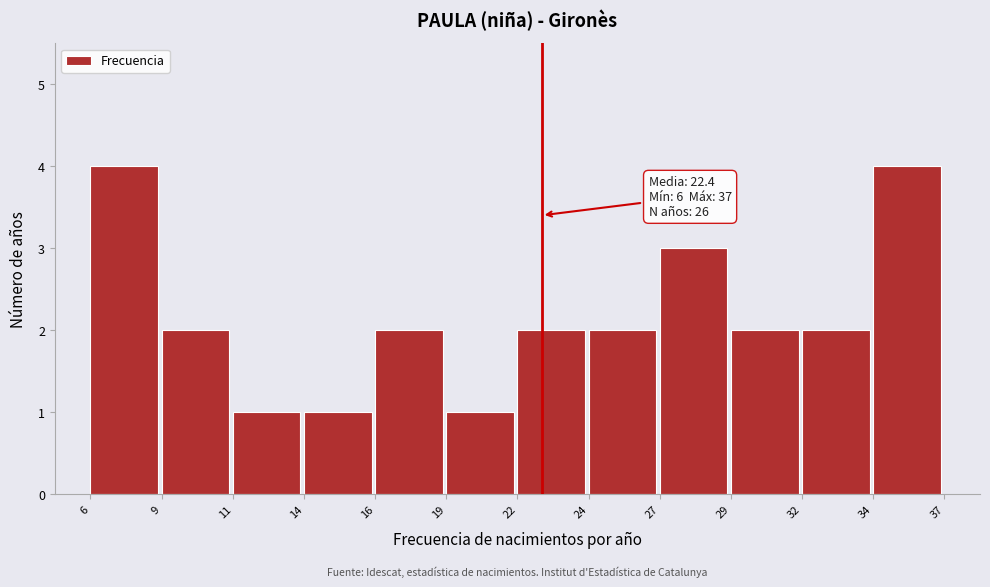

Reading left to right, what are all the values shown in this chart?

4	2	1	1	2	1	2	2	3	2	2	4